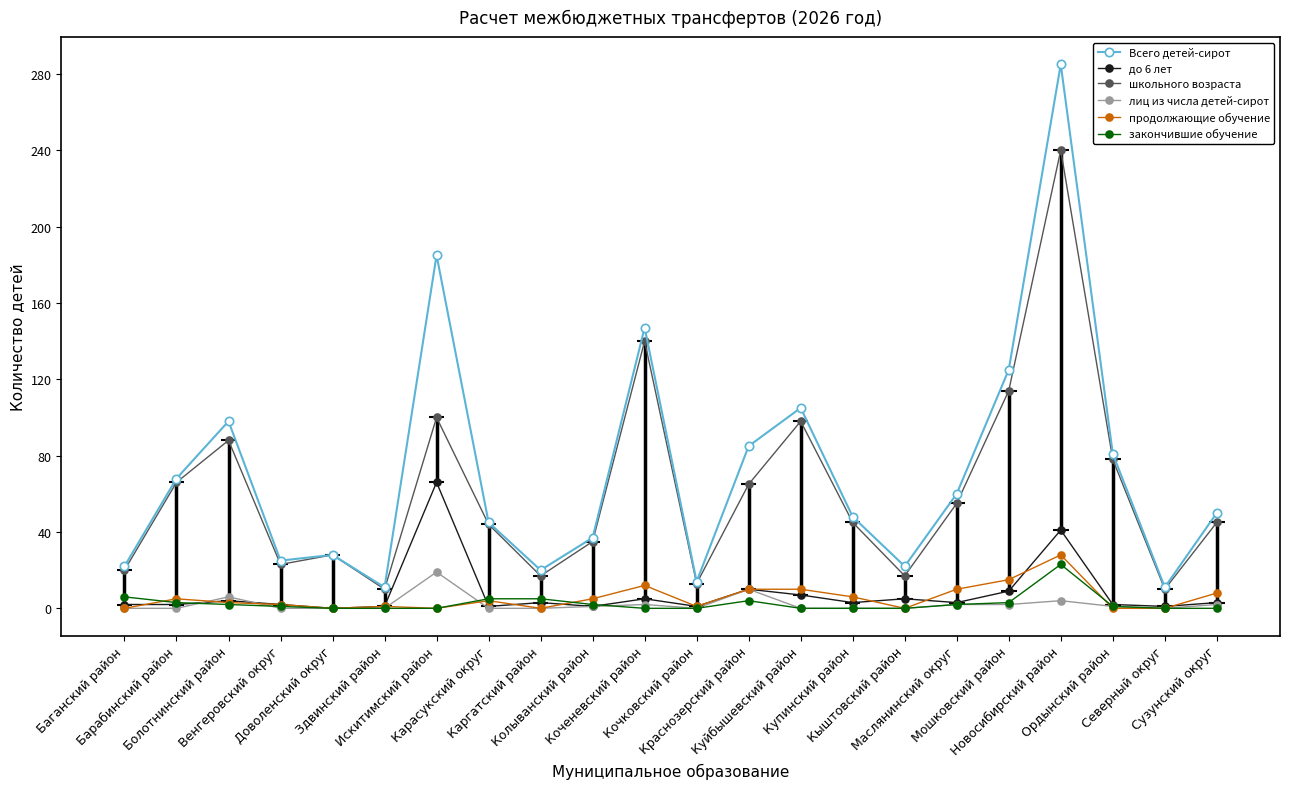

The школьного возраста series shows 45 at Сузунский округ. True or false?

True